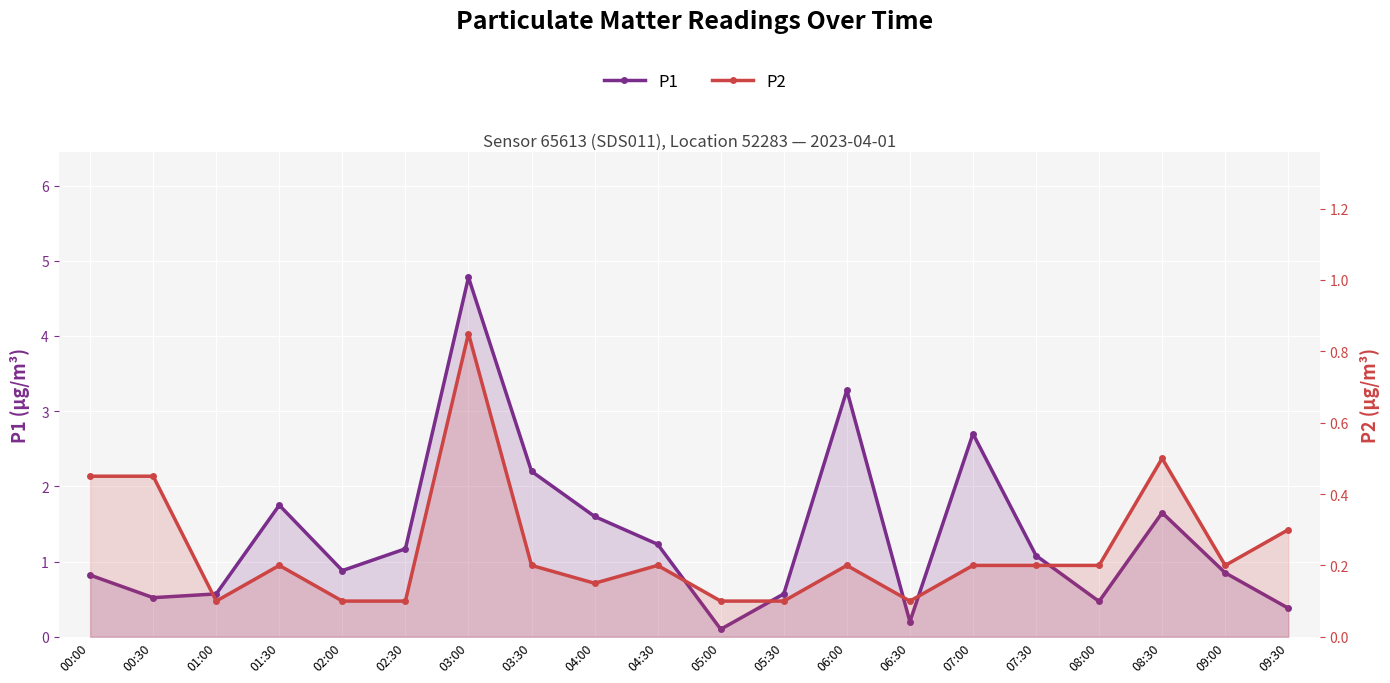

What is the spread (max minus min) of values at 07:00?

2.5